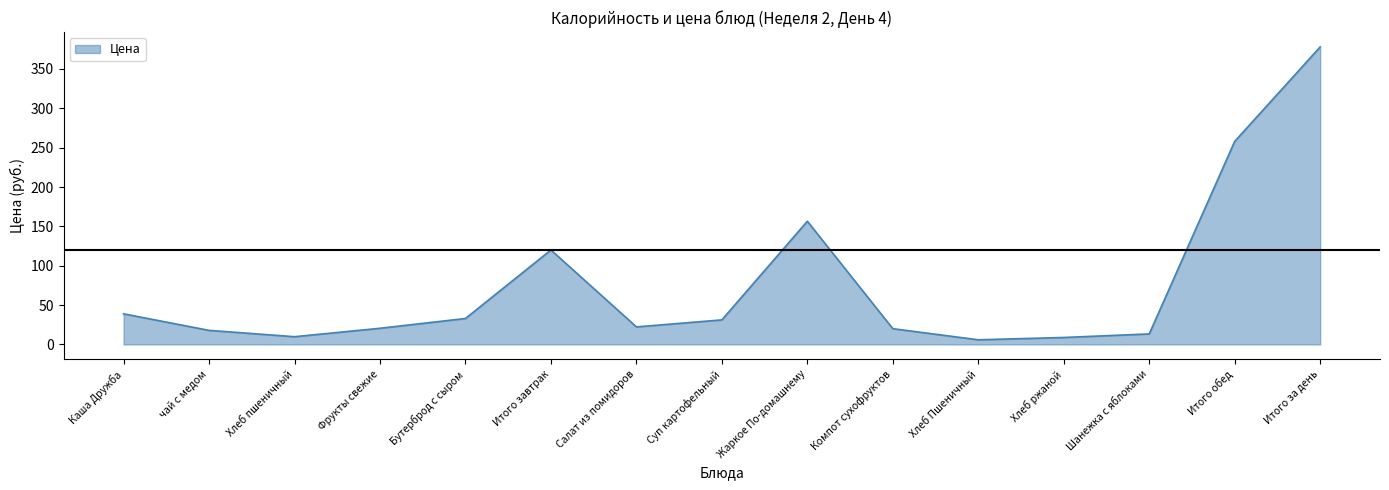

The chart shows a value of 35.9 at Компот сухофруктов. True or false?

False